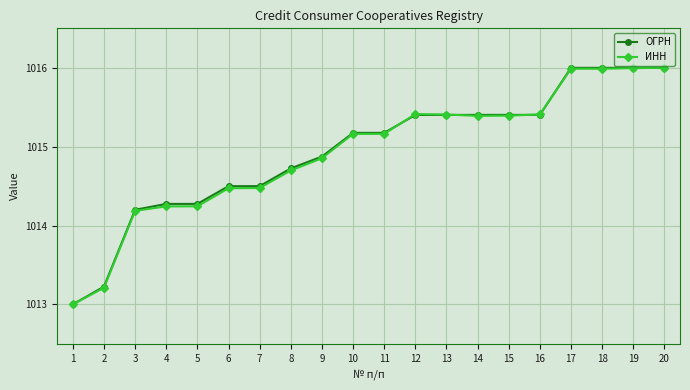

Between 10 and 13, which series saw the biggest shift?

ИНН